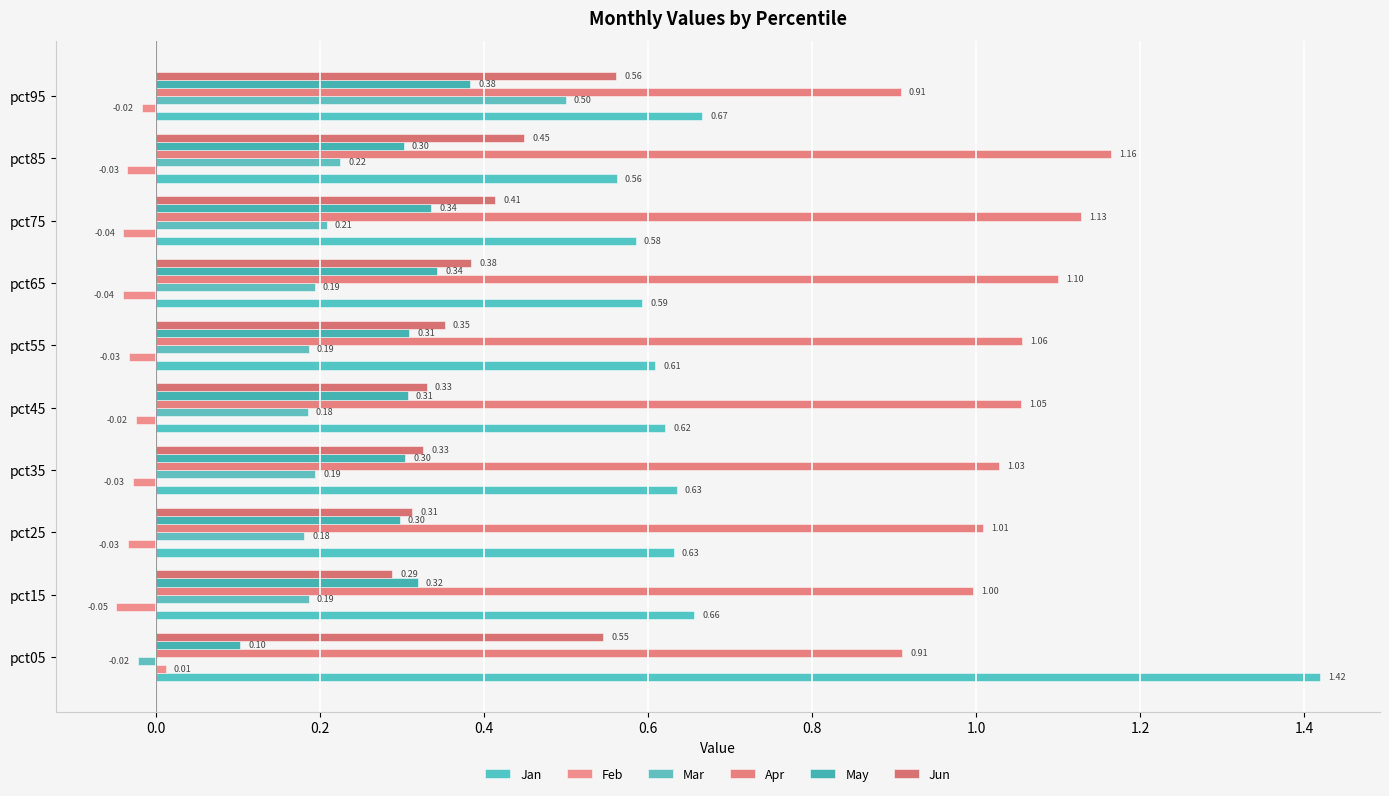

How many values in Mar are above zero?

9